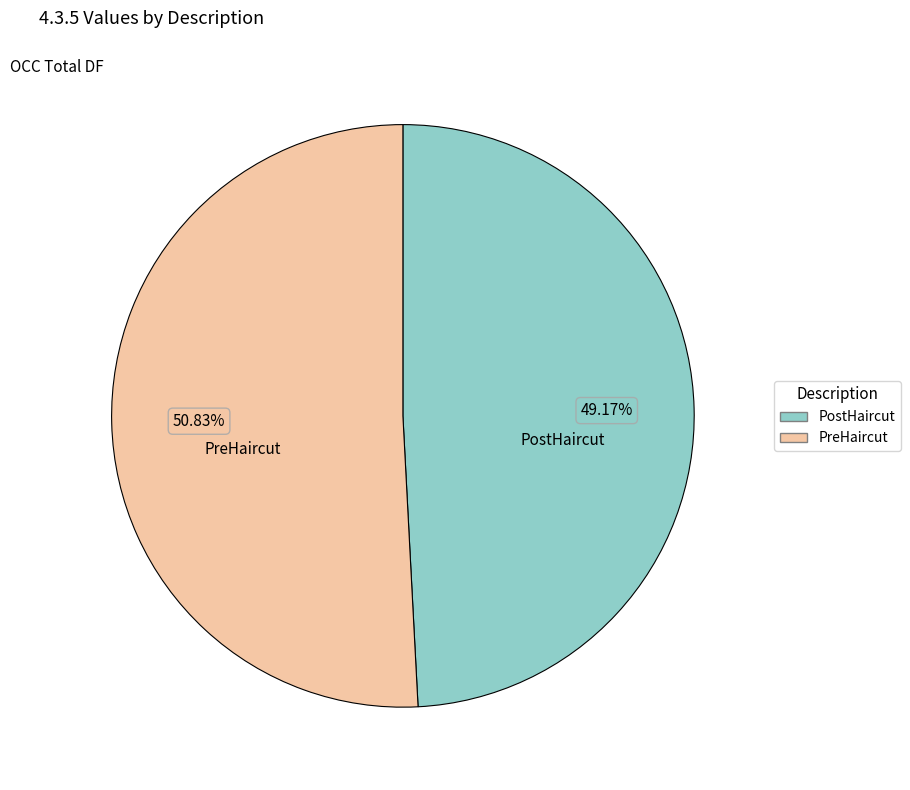

What is the largest slice in the pie chart?

PreHaircut